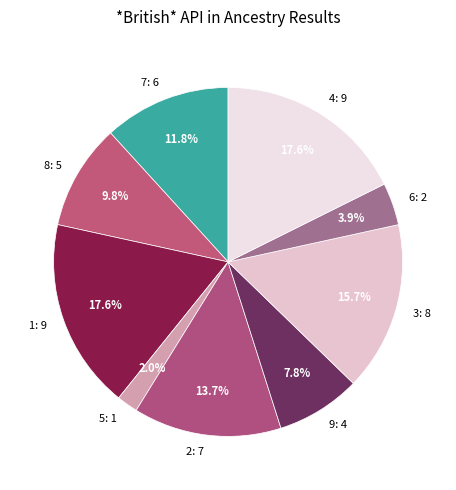

Count the number of slices in the pie.

9